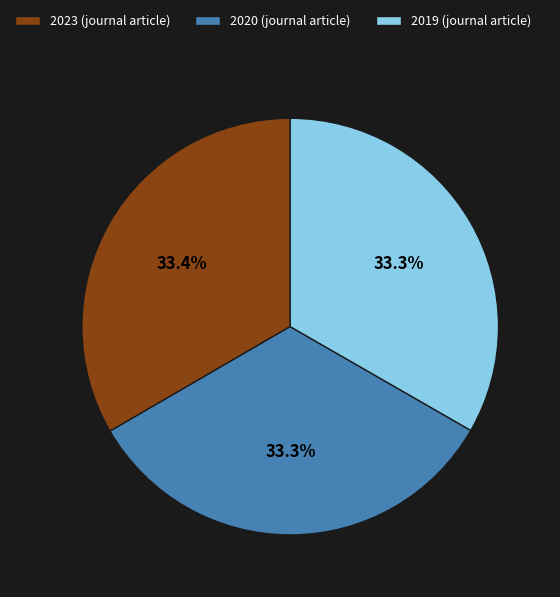

To the nearest percent, what percentage of the pie is 2020?

33%